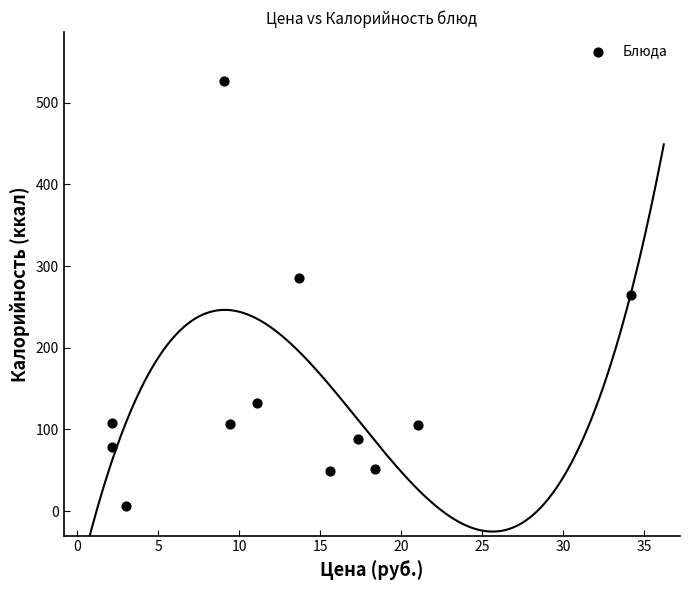

What is the range of Y values (max minus min)?

520.1